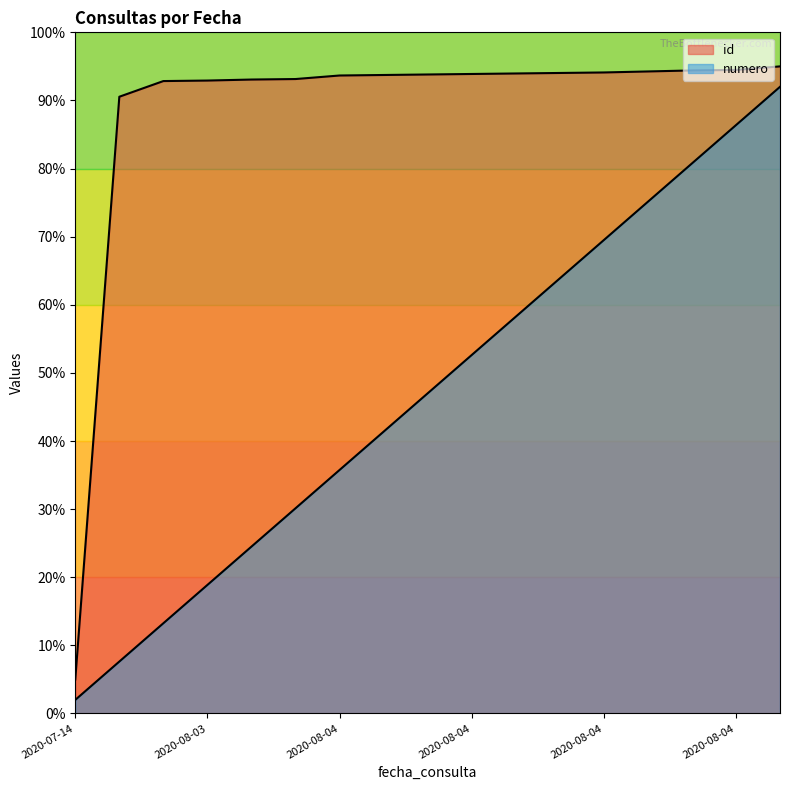

True or false: id and numero intersect in this chart.

False